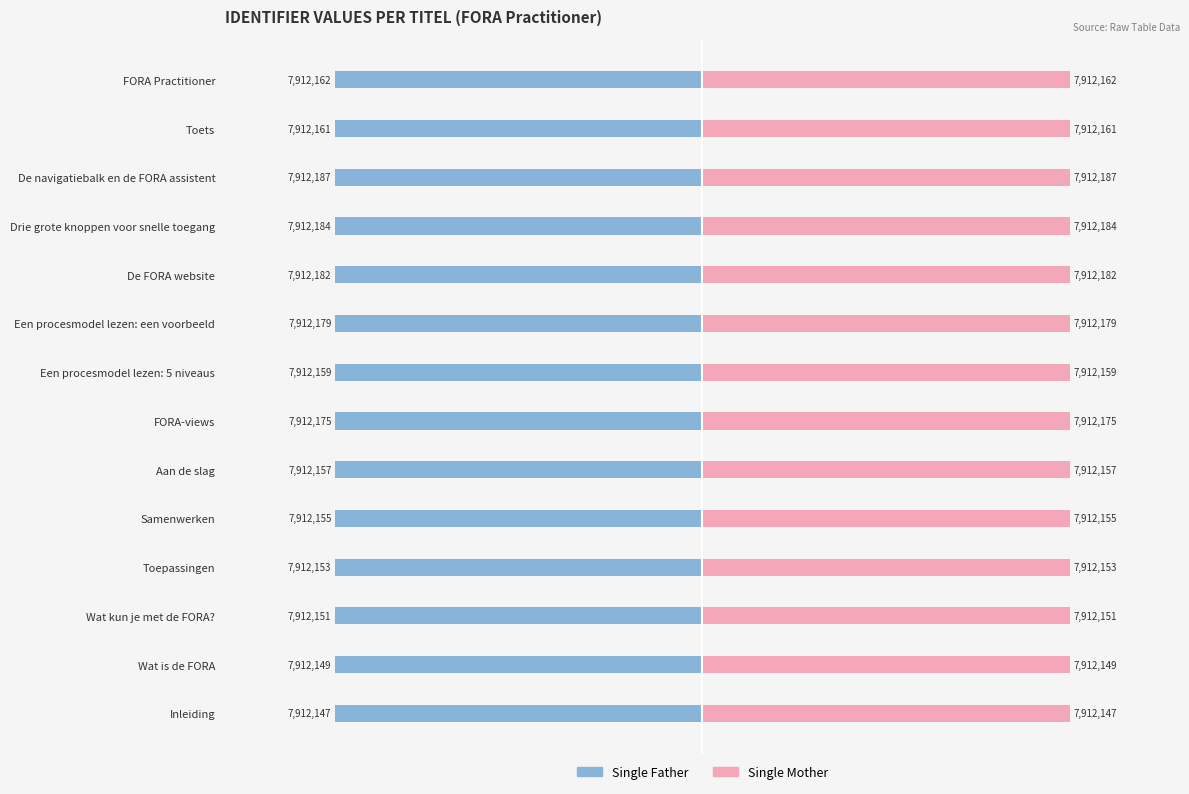

Which series has the largest total across all categories?

Single Mother